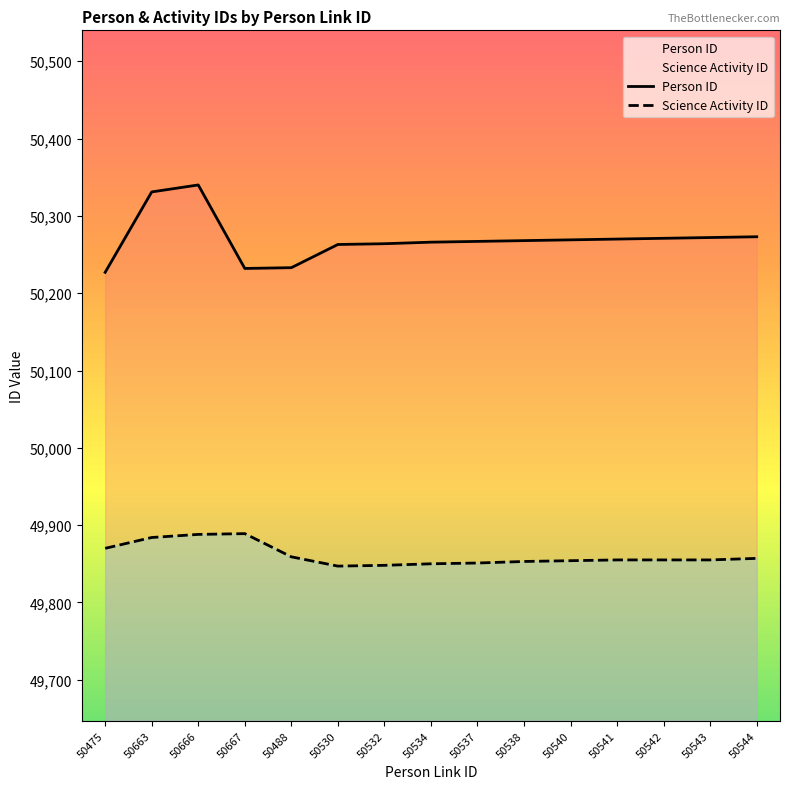

What value does the Person ID series have at 50475?

50227